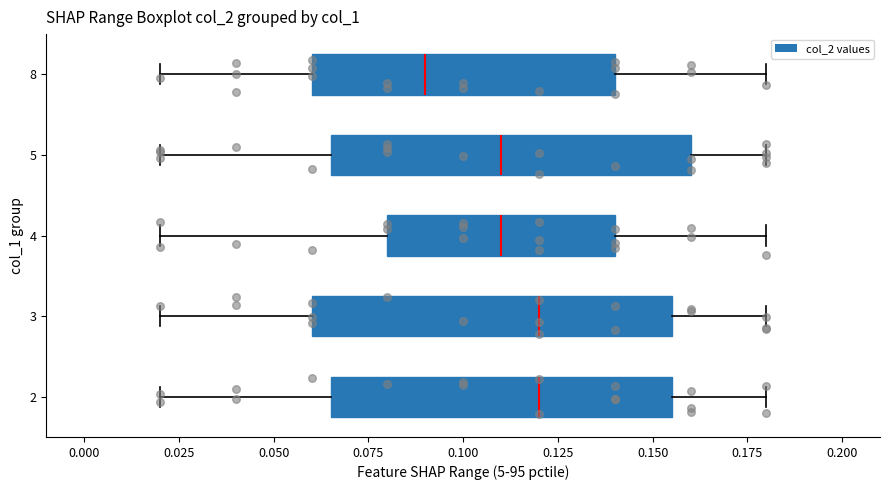

Reading bottom to top, read every box against the x-axis: the position of its median line, the range the box covers, and the ends of its whiskers. The values are not printed on the chart, so give them approximately, as read against the axis.

2: median 0.120, box 0.065 to 0.155, whiskers 0.020 to 0.180
3: median 0.120, box 0.060 to 0.155, whiskers 0.020 to 0.180
4: median 0.110, box 0.080 to 0.140, whiskers 0.020 to 0.180
5: median 0.110, box 0.065 to 0.160, whiskers 0.020 to 0.180
8: median 0.090, box 0.060 to 0.140, whiskers 0.020 to 0.180